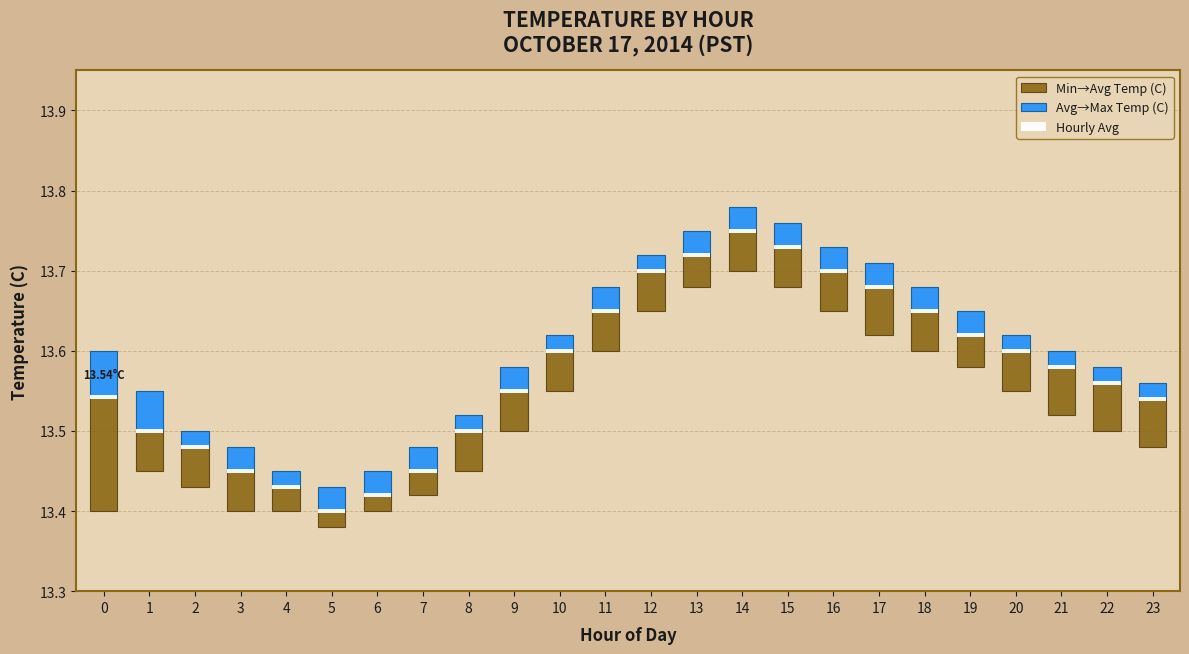

Rank the series at 8 from highest to lowest value.

Min→Avg Temp (C), Avg→Max Temp (C), Hourly Avg